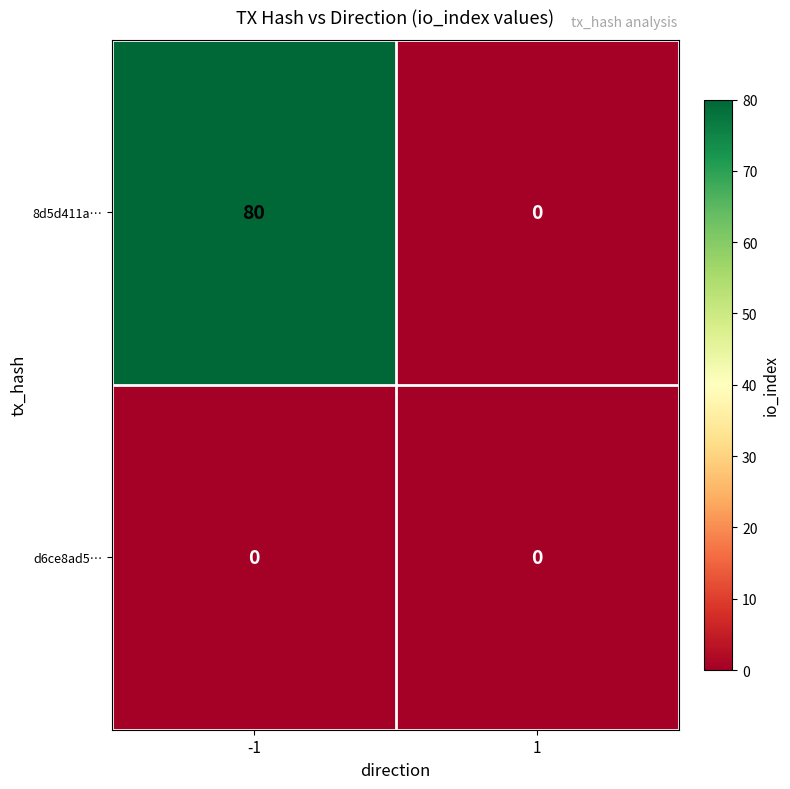

Reading left to right, extract all data points from this chart.

8d5d411a…: 80	0
d6ce8ad5…: 0	0